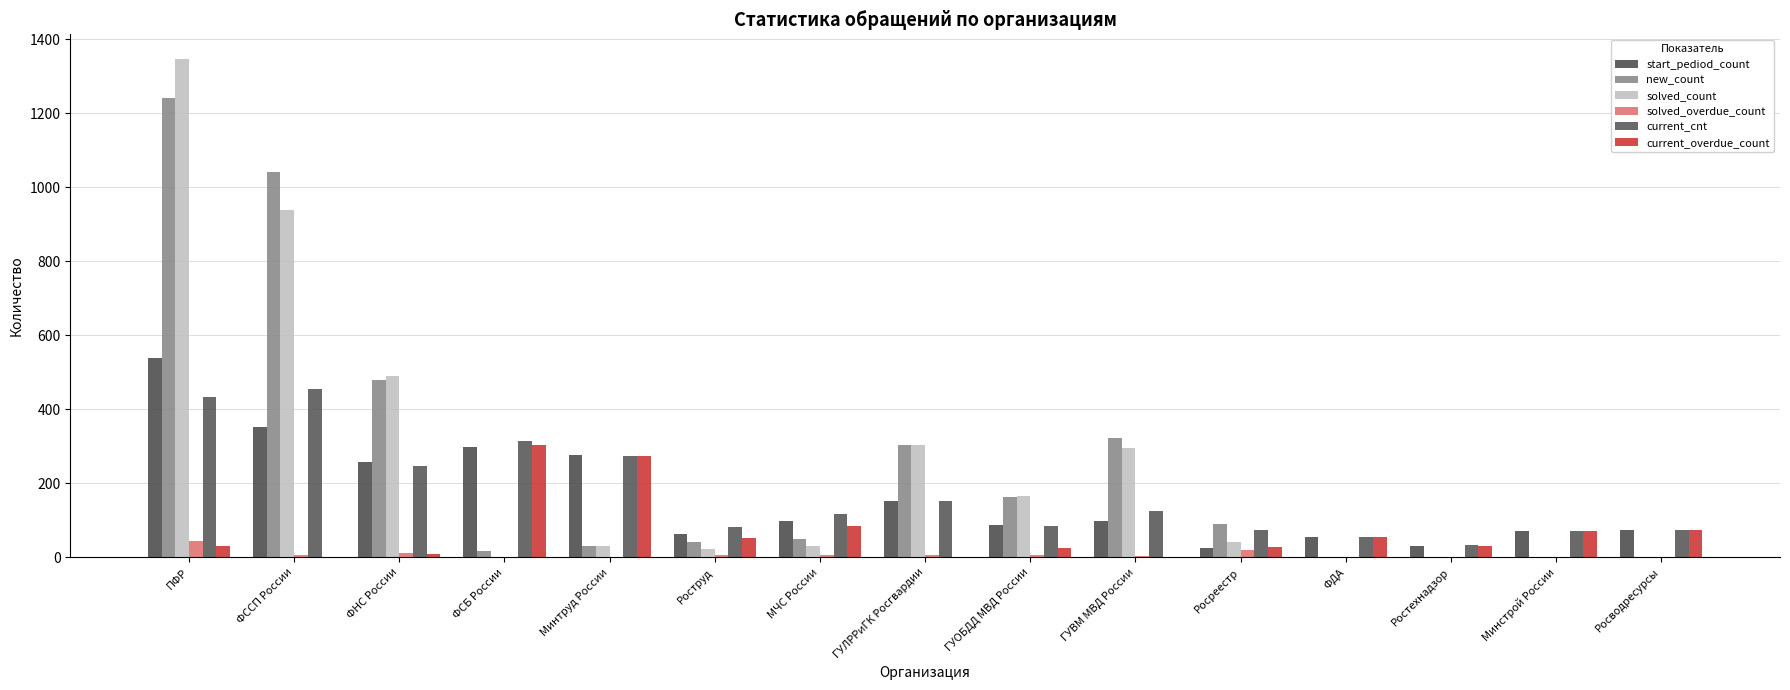

Reading left to right, transcribe all the data shown in this chart.

start_pediod_count: 538	351	259	297	276	63	99	152	87	97	25	56	31	70	74
new_count: 1242	1042	478	18	30	41	49	303	164	322	90	1	2	2	1
solved_count: 1346	939	490	0	31	23	30	304	166	295	42	2	0	0	0
solved_overdue_count: 45	6	12	0	0	7	6	7	7	3	21	1	0	0	0
current_cnt: 434	454	247	315	275	81	118	151	85	124	73	55	33	72	75
current_overdue_count: 30	2	10	304	274	52	85	0	24	0	27	55	32	70	74